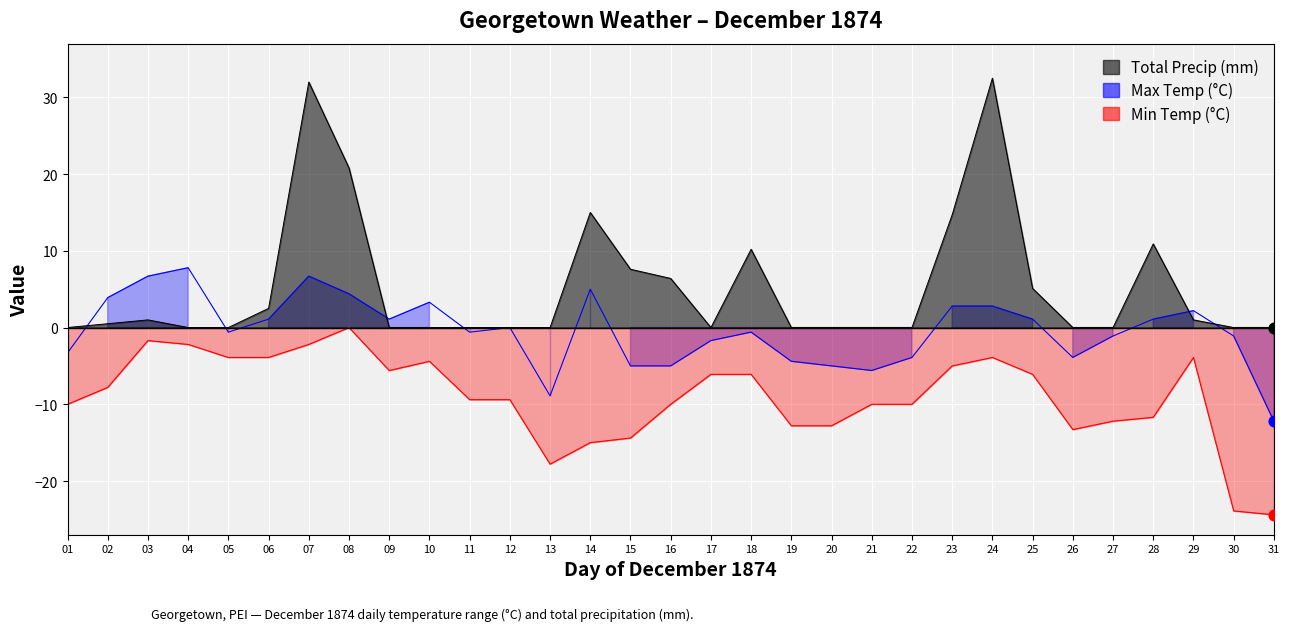

Which series has the largest total across all categories?

Total Precip (mm)